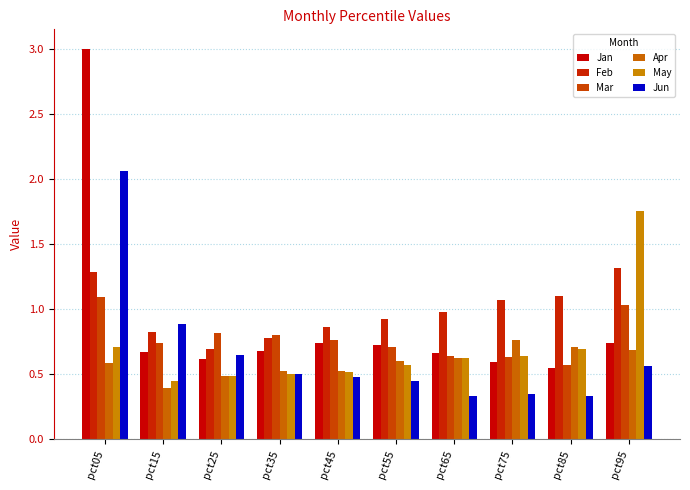

Reading left to right, extract all data points from this chart.

Jan: pct05=3.0	pct15=0.7	pct25=0.6	pct35=0.7	pct45=0.7	pct55=0.7	pct65=0.7	pct75=0.6	pct85=0.5	pct95=0.7
Feb: pct05=1.3	pct15=0.8	pct25=0.7	pct35=0.8	pct45=0.9	pct55=0.9	pct65=1.0	pct75=1.1	pct85=1.1	pct95=1.3
Mar: pct05=1.1	pct15=0.7	pct25=0.8	pct35=0.8	pct45=0.8	pct55=0.7	pct65=0.6	pct75=0.6	pct85=0.6	pct95=1.0
Apr: pct05=0.6	pct15=0.4	pct25=0.5	pct35=0.5	pct45=0.5	pct55=0.6	pct65=0.6	pct75=0.8	pct85=0.7	pct95=0.7
May: pct05=0.7	pct15=0.4	pct25=0.5	pct35=0.5	pct45=0.5	pct55=0.6	pct65=0.6	pct75=0.6	pct85=0.7	pct95=1.8
Jun: pct05=2.1	pct15=0.9	pct25=0.6	pct35=0.5	pct45=0.5	pct55=0.4	pct65=0.3	pct75=0.4	pct85=0.3	pct95=0.6